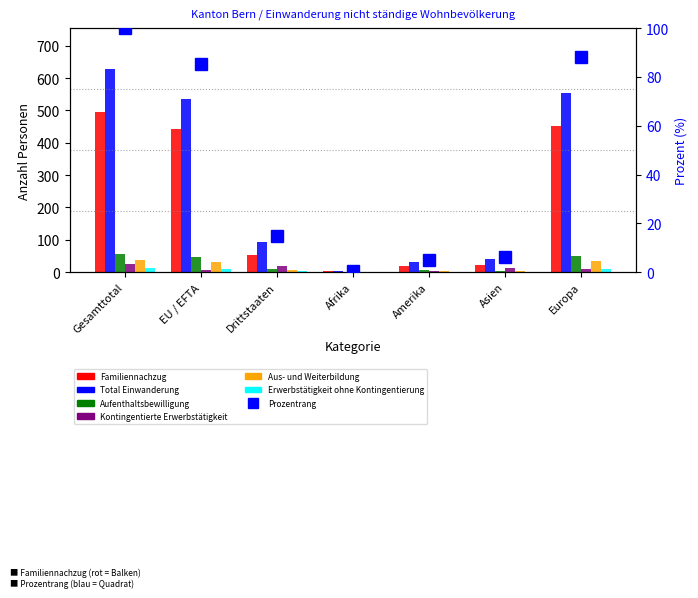

How many categories are shown in the chart?

7